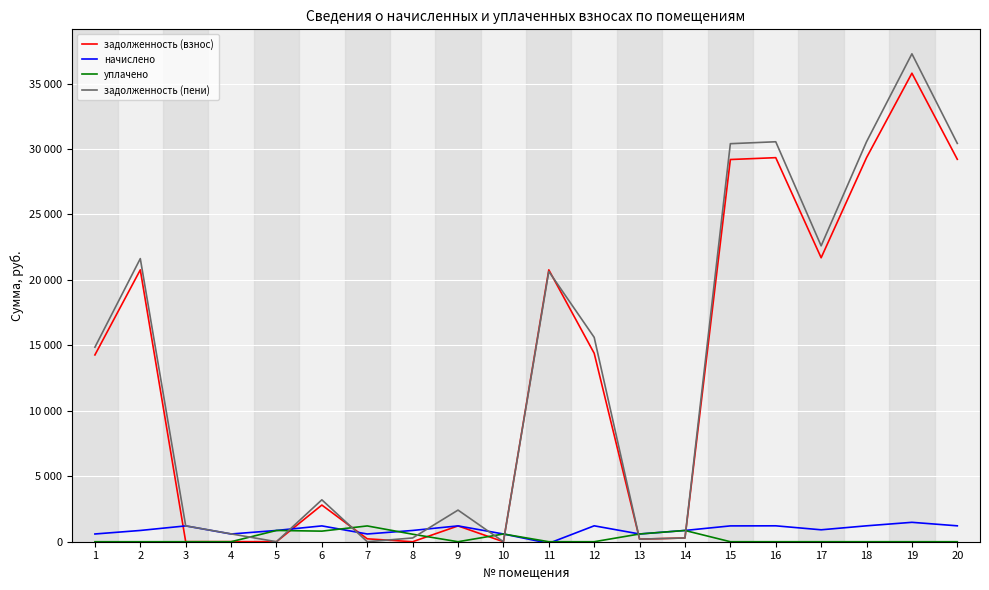

Rank the series by their maximum value, from lowest to highest.

уплачено, начислено, задолженность (взнос), задолженность (пени)